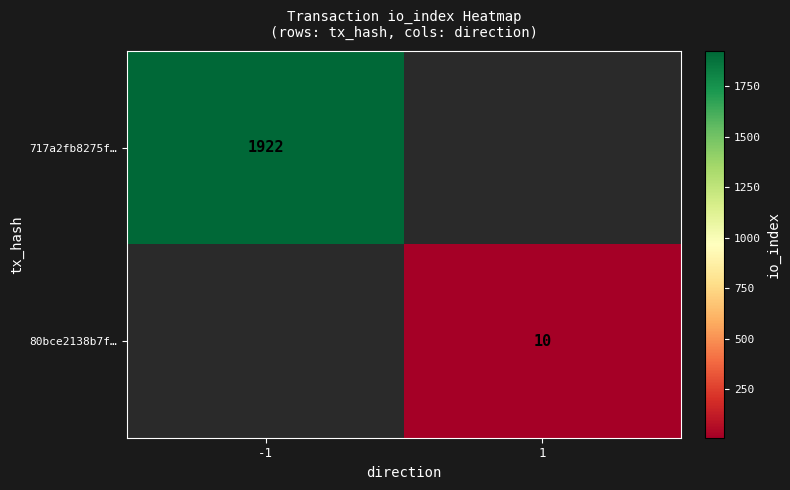

Is it true that 717a2fb8275f… equals 3427 at -1?

False